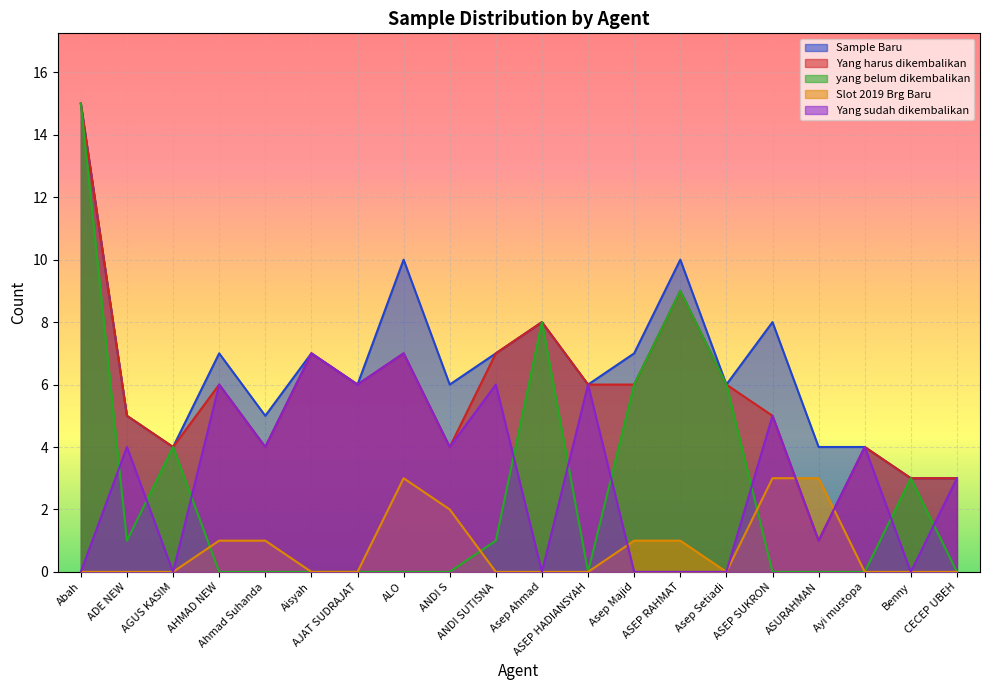

Reading left to right, transcribe all the data shown in this chart.

Sample Baru: 15	5	4	7	5	7	6	10	6	7	8	6	7	10	6	8	4	4	3	3
Yang harus dikembalikan: 15	5	4	6	4	7	6	7	4	7	8	6	6	9	6	5	1	4	3	3
yang belum dikembalikan: 15	1	4	0	0	0	0	0	0	1	8	0	6	9	6	0	0	0	3	0
Slot 2019 Brg Baru: 0	0	0	1	1	0	0	3	2	0	0	0	1	1	0	3	3	0	0	0
Yang sudah dikembalikan: 0	4	0	6	4	7	6	7	4	6	0	6	0	0	0	5	1	4	0	3